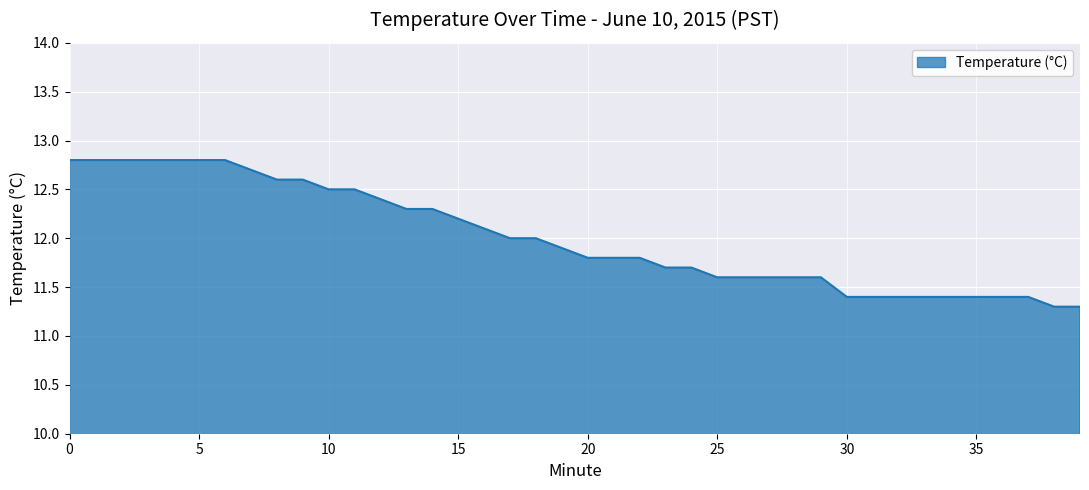

What is the difference between the maximum and minimum values?

1.5